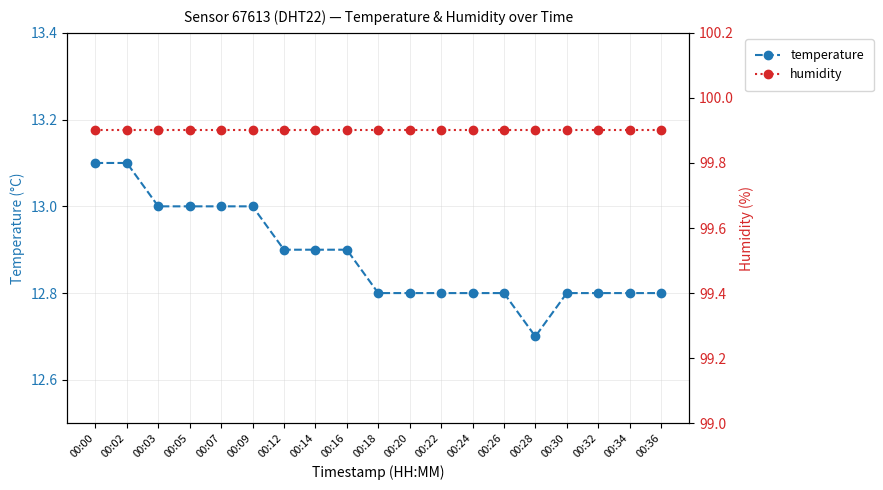

Which has a higher value, 00:05 or 00:16?

00:05